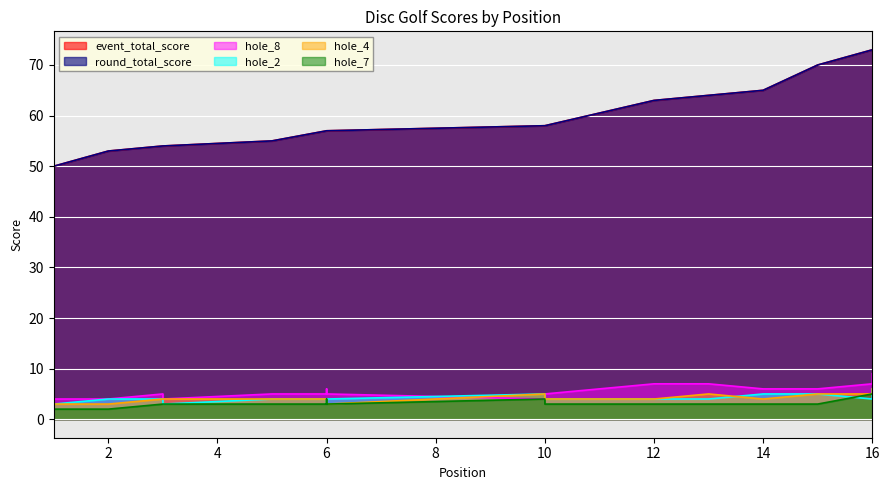

How many values in the hole_4 series are below 4?

3